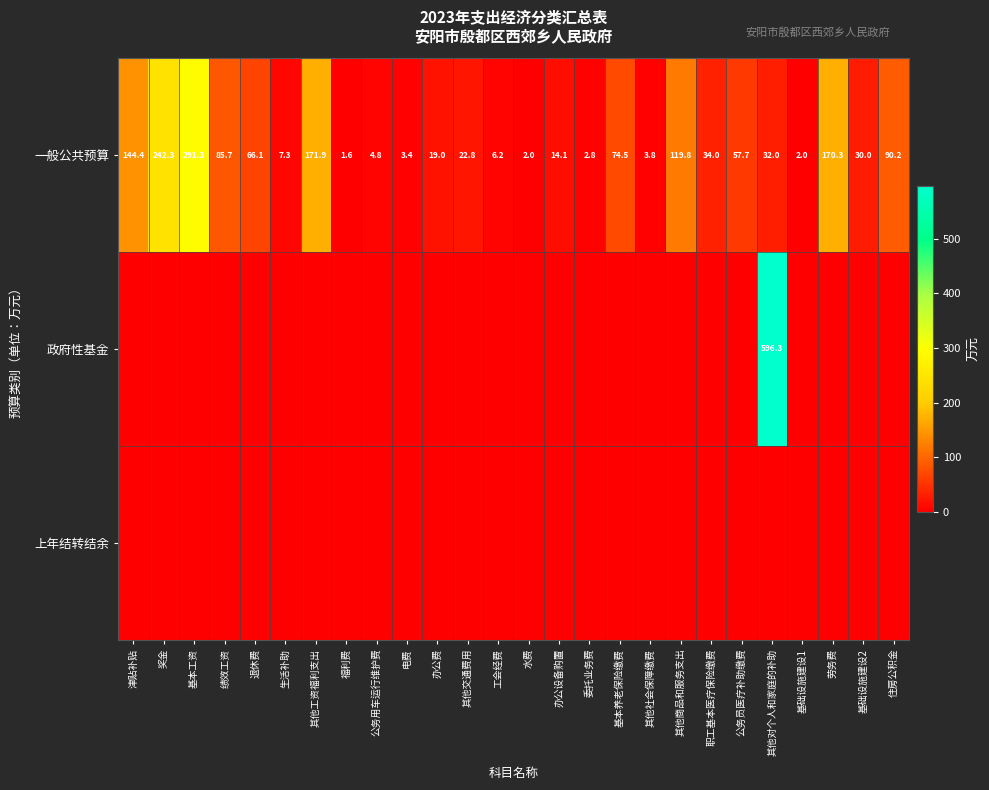

What is the sum of the 一般公共预算 values at 其他社会保障缴费 and 基本养老保险缴费?

78.3